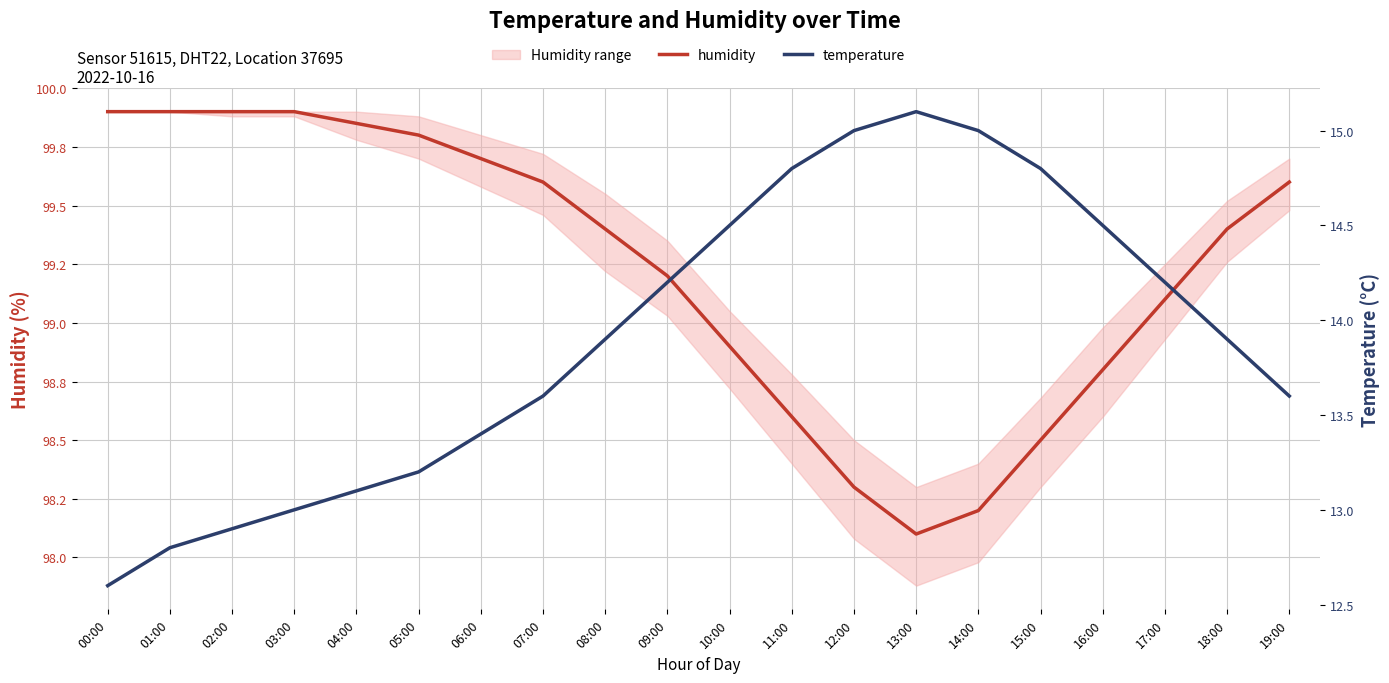

At which category does temperature reach its first local peak?

13:00